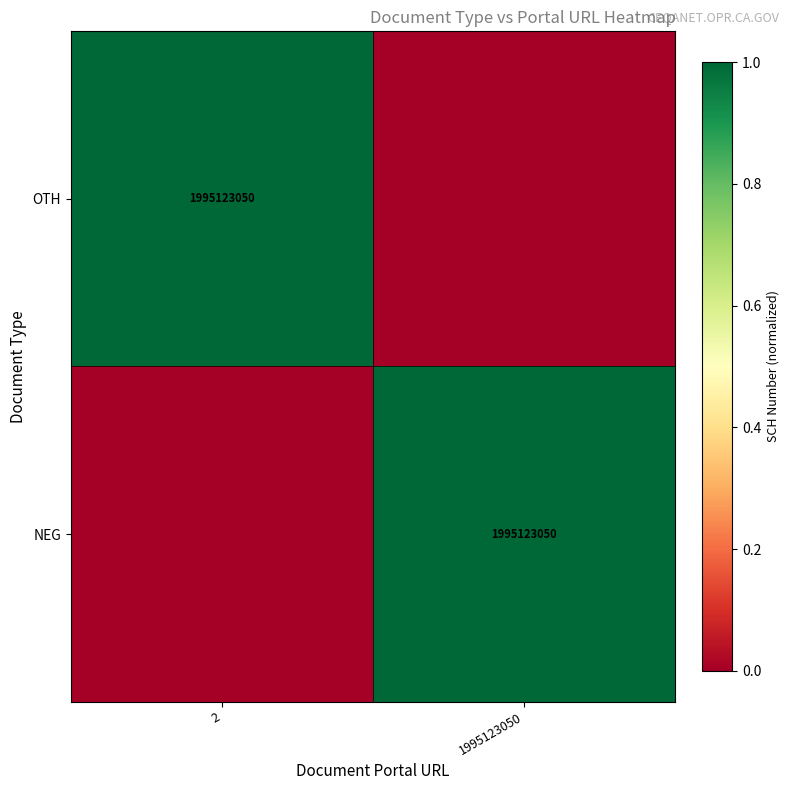

The value of OTH at 2 is 1995123050. True or false?

True